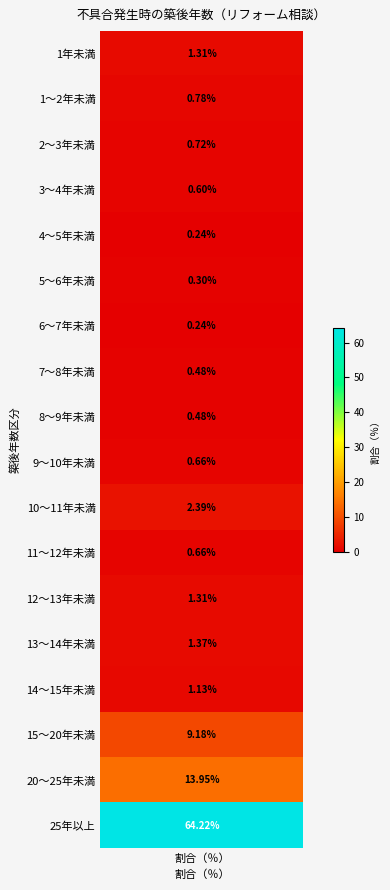

Reading left to right, what are all the values shown in this chart?

1年未満=1.3	1～2年未満=0.8	2～3年未満=0.7	3～4年未満=0.6	4～5年未満=0.2	5～6年未満=0.3	6～7年未満=0.2	7～8年未満=0.5	8～9年未満=0.5	9～10年未満=0.7	10～11年未満=2.4	11～12年未満=0.7	12～13年未満=1.3	13～14年未満=1.4	14～15年未満=1.1	15～20年未満=9.2	20～25年未満=14.0	25年以上=64.2